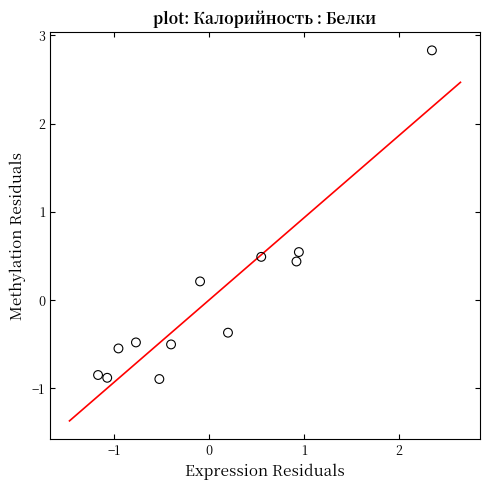

What is the range of X values (max minus min)?

3.5